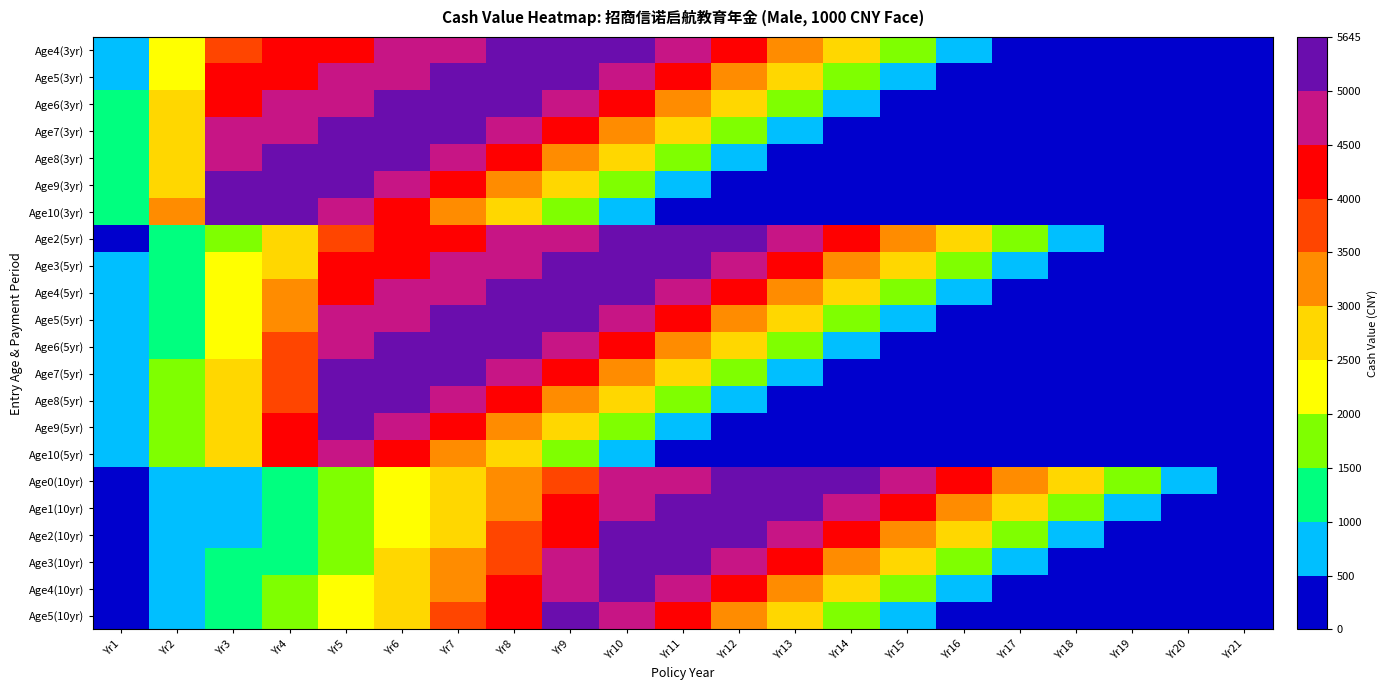

Reading left to right, transcribe all the data shown in this chart.

Age4(3yr): Yr1=932.4	Yr2=2262.4	Yr3=3829.5	Yr4=4047.7	Yr5=4278.2	Yr6=4522.0	Yr7=4779.7	Yr8=5052.1	Yr9=5340.0	Yr10=5644.5	Yr11=4966.4	Yr12=4249.4	Yr13=3491.4	Yr14=2690.1	Yr15=1842.8	Yr16=947.1	Yr17=0.0	Yr18=0.0	Yr19=0.0	Yr20=0.0	Yr21=0.0
Age5(3yr): Yr1=985.6	Yr2=2391.4	Yr3=4048.0	Yr4=4278.6	Yr5=4522.3	Yr6=4780.0	Yr7=5052.4	Yr8=5340.3	Yr9=5644.7	Yr10=4966.6	Yr11=4249.6	Yr12=3491.6	Yr13=2690.2	Yr14=1842.9	Yr15=947.1	Yr16=0.0	Yr17=0.0	Yr18=0.0	Yr19=0.0	Yr20=0.0	Yr21=0.0
Age6(3yr): Yr1=1041.8	Yr2=2527.8	Yr3=4278.9	Yr4=4522.6	Yr5=4780.3	Yr6=5052.6	Yr7=5340.6	Yr8=5645.0	Yr9=4966.8	Yr10=4249.8	Yr11=3491.8	Yr12=2690.4	Yr13=1843.0	Yr14=947.2	Yr15=0.0	Yr16=0.0	Yr17=0.0	Yr18=0.0	Yr19=0.0	Yr20=0.0	Yr21=0.0
Age7(3yr): Yr1=1101.2	Yr2=2672.0	Yr3=4523.0	Yr4=4780.6	Yr5=5053.0	Yr6=5340.9	Yr7=5645.2	Yr8=4967.0	Yr9=4250.0	Yr10=3492.0	Yr11=2690.5	Yr12=1843.1	Yr13=947.2	Yr14=0.0	Yr15=0.0	Yr16=0.0	Yr17=0.0	Yr18=0.0	Yr19=0.0	Yr20=0.0	Yr21=0.0
Age8(3yr): Yr1=1164.1	Yr2=2824.4	Yr3=4780.9	Yr4=5053.3	Yr5=5341.2	Yr6=5645.5	Yr7=4967.3	Yr8=4250.2	Yr9=3492.1	Yr10=2690.6	Yr11=1843.2	Yr12=947.3	Yr13=0.0	Yr14=0.0	Yr15=0.0	Yr16=0.0	Yr17=0.0	Yr18=0.0	Yr19=0.0	Yr20=0.0	Yr21=0.0
Age9(3yr): Yr1=1230.5	Yr2=2985.5	Yr3=5053.6	Yr4=5341.5	Yr5=5645.8	Yr6=4967.6	Yr7=4250.5	Yr8=3492.3	Yr9=2690.8	Yr10=1843.3	Yr11=947.3	Yr12=0.0	Yr13=0.0	Yr14=0.0	Yr15=0.0	Yr16=0.0	Yr17=0.0	Yr18=0.0	Yr19=0.0	Yr20=0.0	Yr21=0.0
Age10(3yr): Yr1=1300.6	Yr2=3155.8	Yr3=5341.8	Yr4=5646.1	Yr5=4967.8	Yr6=4250.7	Yr7=3492.5	Yr8=2690.9	Yr9=1843.4	Yr10=947.4	Yr11=0.0	Yr12=0.0	Yr13=0.0	Yr14=0.0	Yr15=0.0	Yr16=0.0	Yr17=0.0	Yr18=0.0	Yr19=0.0	Yr20=0.0	Yr21=0.0
Age2(5yr): Yr1=489.3	Yr2=1143.8	Yr3=1902.3	Yr4=2814.5	Yr5=3829.3	Yr6=4047.4	Yr7=4278.0	Yr8=4521.8	Yr9=4779.4	Yr10=5051.9	Yr11=5339.9	Yr12=5644.3	Yr13=4966.2	Yr14=4249.3	Yr15=3491.3	Yr16=2690.0	Yr17=1842.8	Yr18=947.0	Yr19=0.0	Yr20=0.0	Yr21=0.0
Age3(5yr): Yr1=517.2	Yr2=1209.0	Yr3=2010.9	Yr4=2975.0	Yr5=4047.7	Yr6=4278.3	Yr7=4522.1	Yr8=4779.7	Yr9=5052.1	Yr10=5340.1	Yr11=5644.6	Yr12=4966.4	Yr13=4249.5	Yr14=3491.5	Yr15=2690.1	Yr16=1842.9	Yr17=947.1	Yr18=0.0	Yr19=0.0	Yr20=0.0	Yr21=0.0
Age4(5yr): Yr1=546.8	Yr2=1278.0	Yr3=2125.6	Yr4=3144.7	Yr5=4278.6	Yr6=4522.4	Yr7=4780.1	Yr8=5052.4	Yr9=5340.4	Yr10=5644.8	Yr11=4966.6	Yr12=4249.7	Yr13=3491.7	Yr14=2690.3	Yr15=1843.0	Yr16=947.1	Yr17=0.0	Yr18=0.0	Yr19=0.0	Yr20=0.0	Yr21=0.0
Age5(5yr): Yr1=577.9	Yr2=1350.9	Yr3=2246.9	Yr4=3324.1	Yr5=4522.7	Yr6=4780.4	Yr7=5052.7	Yr8=5340.7	Yr9=5645.1	Yr10=4966.9	Yr11=4249.9	Yr12=3491.8	Yr13=2690.4	Yr14=1843.1	Yr15=947.2	Yr16=0.0	Yr17=0.0	Yr18=0.0	Yr19=0.0	Yr20=0.0	Yr21=0.0
Age6(5yr): Yr1=610.9	Yr2=1428.0	Yr3=2375.0	Yr4=3513.7	Yr5=4780.7	Yr6=5053.0	Yr7=5340.9	Yr8=5645.3	Yr9=4967.1	Yr10=4250.1	Yr11=3492.0	Yr12=2690.5	Yr13=1843.2	Yr14=947.2	Yr15=0.0	Yr16=0.0	Yr17=0.0	Yr18=0.0	Yr19=0.0	Yr20=0.0	Yr21=0.0
Age7(5yr): Yr1=645.8	Yr2=1509.4	Yr3=2510.5	Yr4=3714.2	Yr5=5053.4	Yr6=5341.3	Yr7=5645.6	Yr8=4967.4	Yr9=4250.3	Yr10=3492.2	Yr11=2690.7	Yr12=1843.2	Yr13=947.3	Yr14=0.0	Yr15=0.0	Yr16=0.0	Yr17=0.0	Yr18=0.0	Yr19=0.0	Yr20=0.0	Yr21=0.0
Age8(5yr): Yr1=682.6	Yr2=1595.5	Yr3=2653.7	Yr4=3926.0	Yr5=5341.6	Yr6=5645.9	Yr7=4967.6	Yr8=4250.5	Yr9=3492.4	Yr10=2690.8	Yr11=1843.4	Yr12=947.4	Yr13=0.0	Yr14=0.0	Yr15=0.0	Yr16=0.0	Yr17=0.0	Yr18=0.0	Yr19=0.0	Yr20=0.0	Yr21=0.0
Age9(5yr): Yr1=721.5	Yr2=1686.5	Yr3=2805.0	Yr4=4149.9	Yr5=5646.2	Yr6=4967.9	Yr7=4250.8	Yr8=3492.6	Yr9=2691.0	Yr10=1843.5	Yr11=947.4	Yr12=0.0	Yr13=0.0	Yr14=0.0	Yr15=0.0	Yr16=0.0	Yr17=0.0	Yr18=0.0	Yr19=0.0	Yr20=0.0	Yr21=0.0
Age10(5yr): Yr1=762.6	Yr2=1782.7	Yr3=2965.0	Yr4=4386.5	Yr5=4968.2	Yr6=4251.0	Yr7=3492.8	Yr8=2691.1	Yr9=1843.6	Yr10=947.5	Yr11=0.0	Yr12=0.0	Yr13=0.0	Yr14=0.0	Yr15=0.0	Yr16=0.0	Yr17=0.0	Yr18=0.0	Yr19=0.0	Yr20=0.0	Yr21=0.0
Age0(10yr): Yr1=213.5	Yr2=522.5	Yr3=855.9	Yr4=1255.3	Yr5=1685.5	Yr6=2148.5	Yr7=2679.6	Yr8=3250.5	Yr9=3863.7	Yr10=4522.1	Yr11=4779.7	Yr12=5052.1	Yr13=5340.1	Yr14=5644.5	Yr15=4966.4	Yr16=4249.5	Yr17=3491.5	Yr18=2690.1	Yr19=1842.9	Yr20=947.1	Yr21=0.0
Age1(10yr): Yr1=225.7	Yr2=552.4	Yr3=904.8	Yr4=1327.0	Yr5=1781.8	Yr6=2271.2	Yr7=2832.6	Yr8=3436.0	Yr9=4084.2	Yr10=4780.0	Yr11=5052.4	Yr12=5340.4	Yr13=5644.8	Yr14=4966.6	Yr15=4249.6	Yr16=3491.7	Yr17=2690.2	Yr18=1843.0	Yr19=947.1	Yr20=0.0	Yr21=0.0
Age2(10yr): Yr1=238.6	Yr2=583.9	Yr3=956.5	Yr4=1402.8	Yr5=1883.5	Yr6=2400.8	Yr7=2994.2	Yr8=3632.0	Yr9=4317.1	Yr10=5052.7	Yr11=5340.6	Yr12=5645.0	Yr13=4966.9	Yr14=4249.9	Yr15=3491.8	Yr16=2690.4	Yr17=1843.0	Yr18=947.2	Yr19=0.0	Yr20=0.0	Yr21=0.0
Age3(10yr): Yr1=252.2	Yr2=617.3	Yr3=1011.0	Yr4=1482.8	Yr5=1991.0	Yr6=2537.8	Yr7=3165.0	Yr8=3839.2	Yr9=4563.4	Yr10=5340.9	Yr11=5645.3	Yr12=4967.1	Yr13=4250.1	Yr14=3492.0	Yr15=2690.5	Yr16=1843.2	Yr17=947.2	Yr18=0.0	Yr19=0.0	Yr20=0.0	Yr21=0.0
Age4(10yr): Yr1=266.6	Yr2=652.5	Yr3=1068.7	Yr4=1567.4	Yr5=2104.5	Yr6=2682.6	Yr7=3345.6	Yr8=4058.2	Yr9=4823.7	Yr10=5645.6	Yr11=4967.4	Yr12=4250.3	Yr13=3492.2	Yr14=2690.7	Yr15=1843.2	Yr16=947.3	Yr17=0.0	Yr18=0.0	Yr19=0.0	Yr20=0.0	Yr21=0.0
Age5(10yr): Yr1=281.8	Yr2=689.7	Yr3=1129.7	Yr4=1656.8	Yr5=2224.6	Yr6=2835.6	Yr7=3536.4	Yr8=4289.6	Yr9=5098.8	Yr10=4967.6	Yr11=4250.5	Yr12=3492.4	Yr13=2690.8	Yr14=1843.3	Yr15=947.4	Yr16=0.0	Yr17=0.0	Yr18=0.0	Yr19=0.0	Yr20=0.0	Yr21=0.0